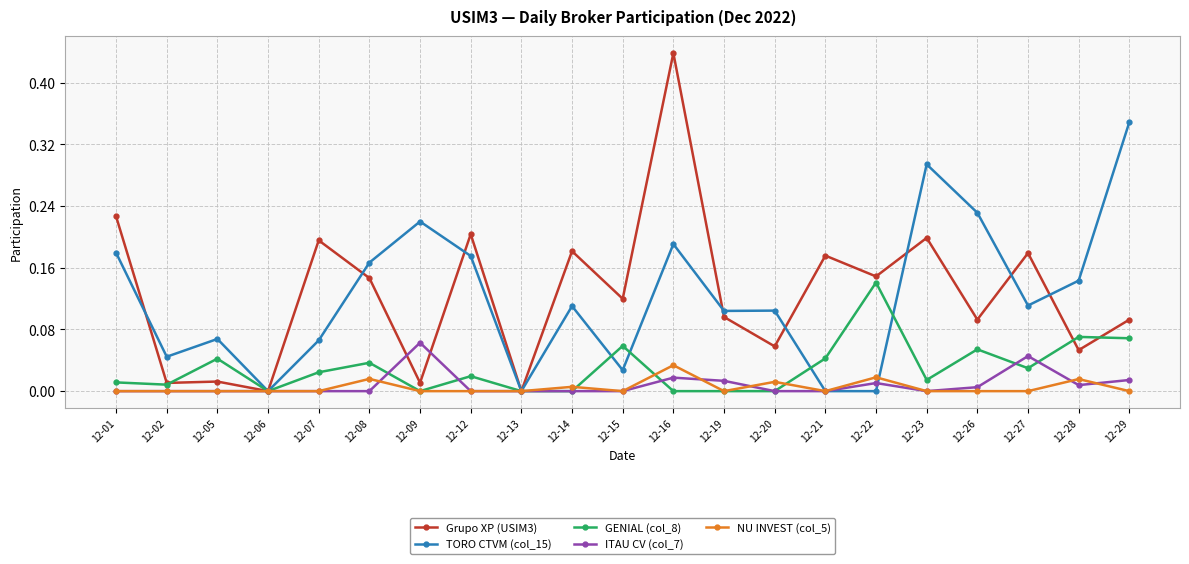

Is this an area chart (filled region under the line)?

No